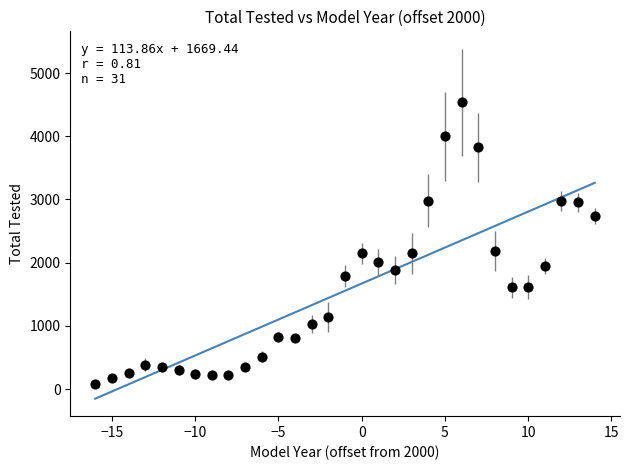

What is the range of X values (max minus min)?

30